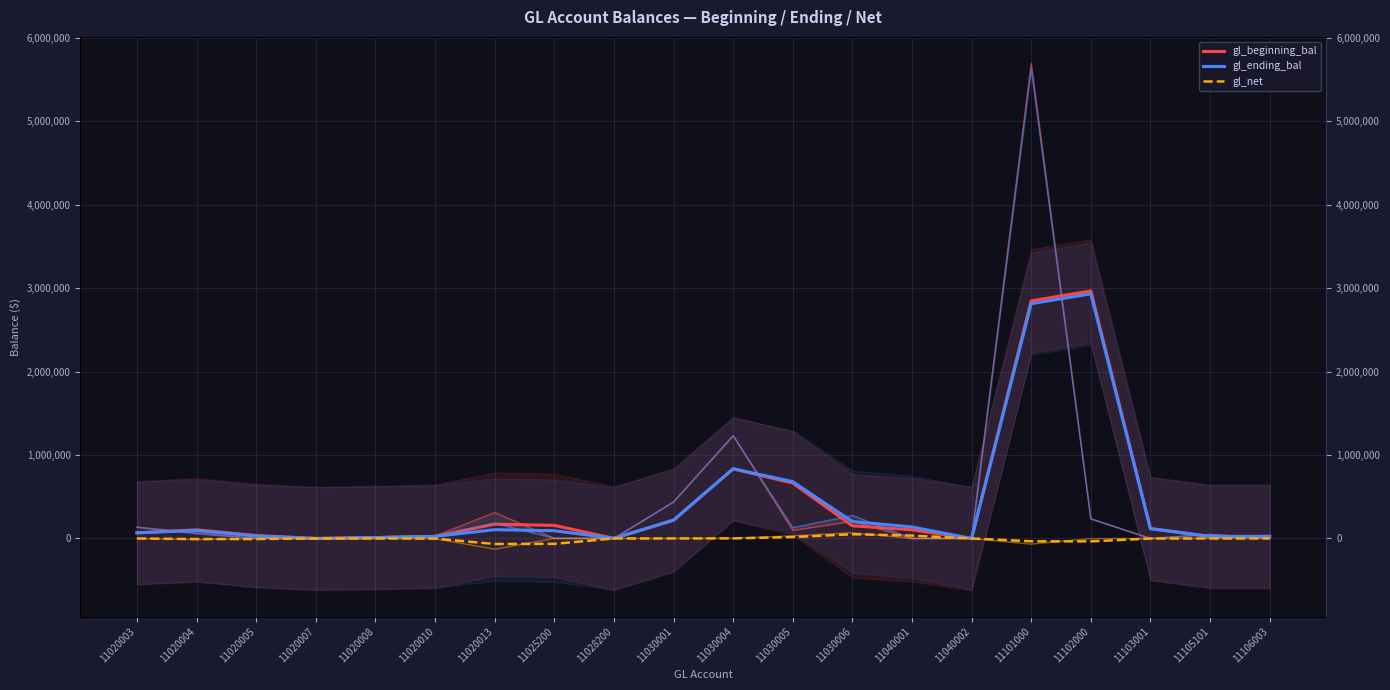

Which series has the largest range (max minus min)?

gl_beginning_bal